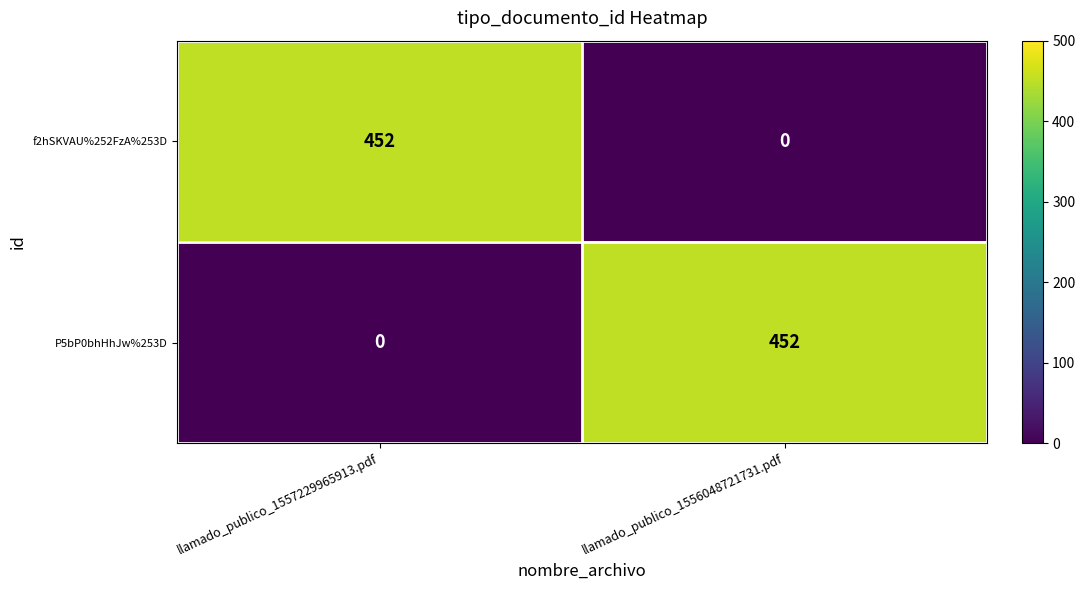

True or false: f2hSKVAU%252FzA%253D has a value of 452 at llamado_publico_1557229965913.pdf.

True